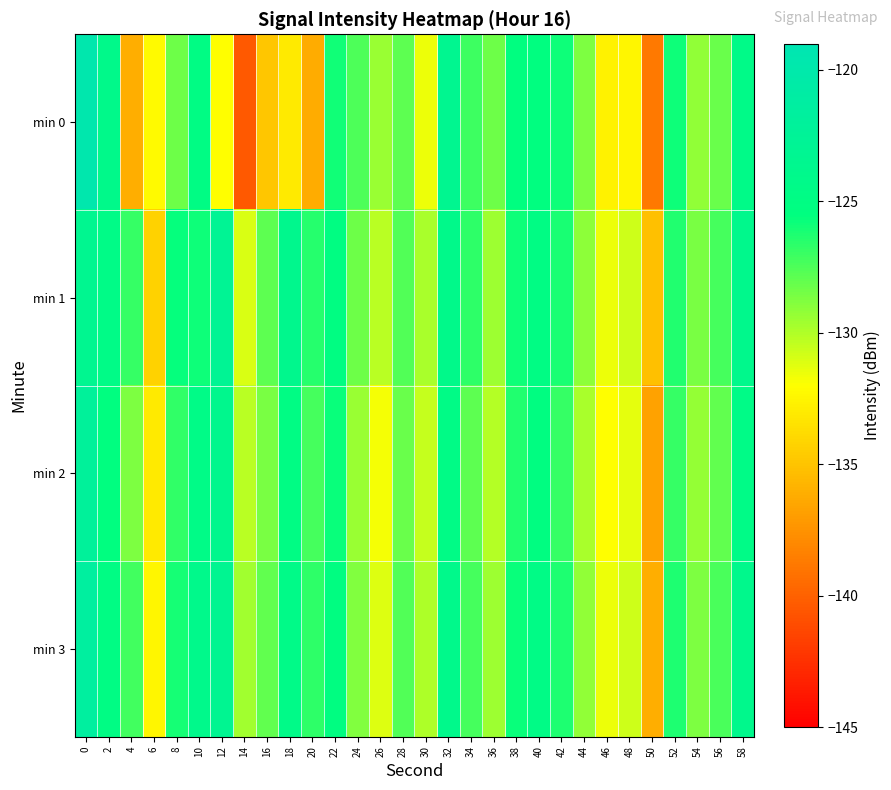

Which series has the largest total across all categories?

min 3